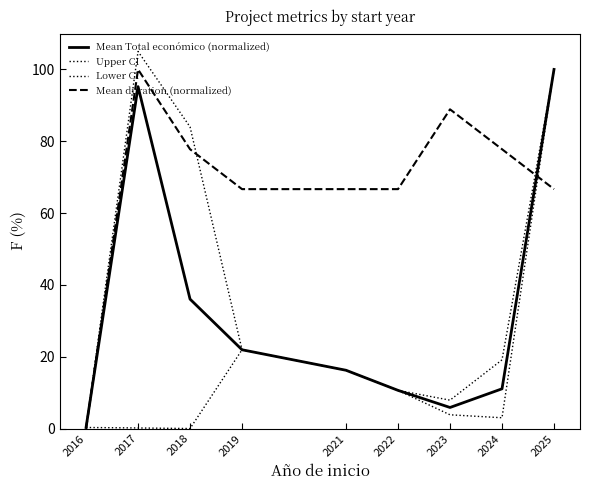

What value does the Lower CI series have at 2017?

0.2